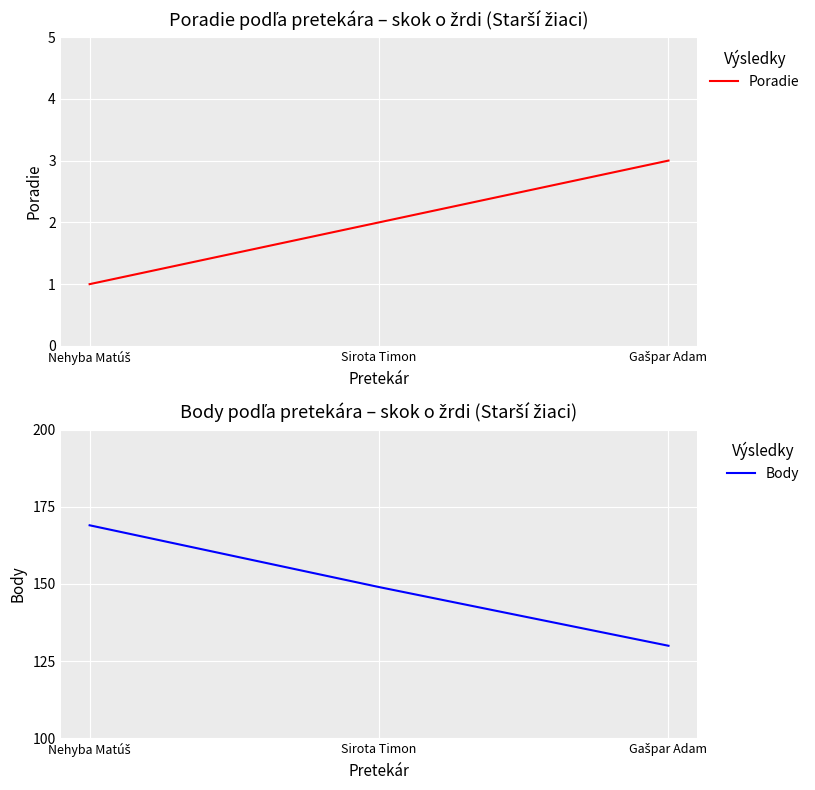

Where does the Body series first go above 149?

Nehyba Matúš